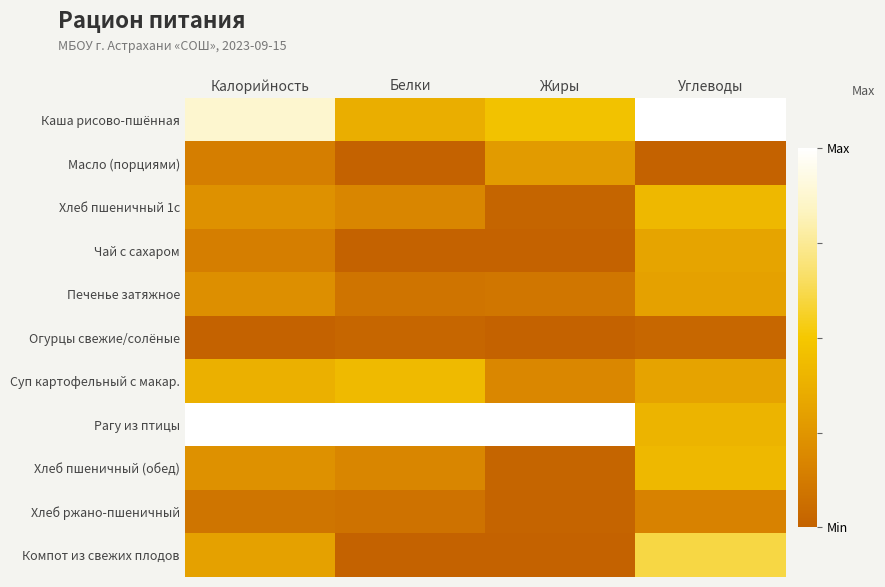

At how many categories does at least one series exceed 0?

4